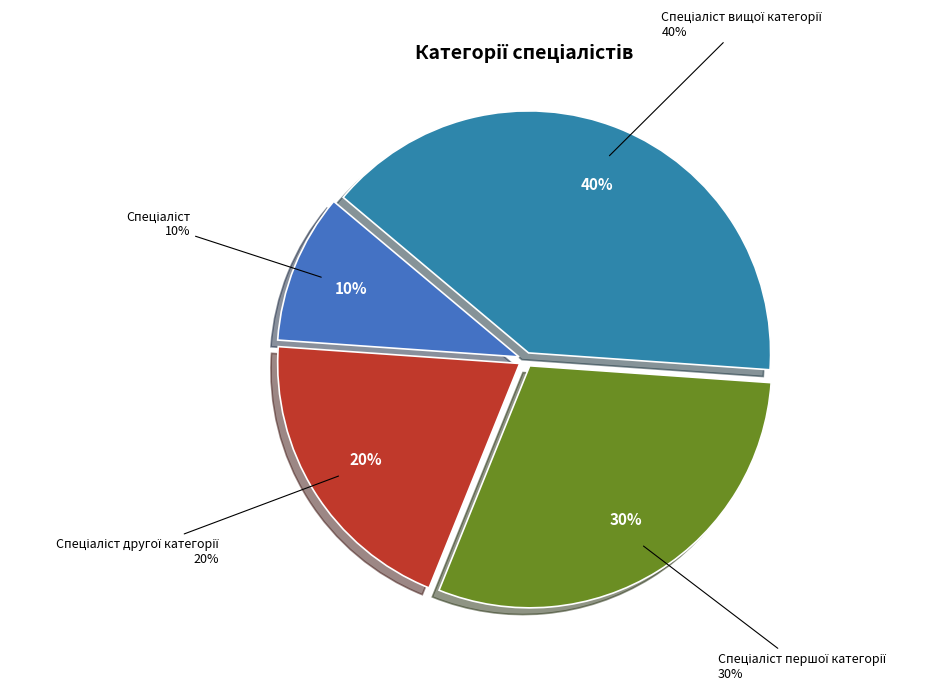

What is the smallest slice in the pie chart?

Спеціаліст